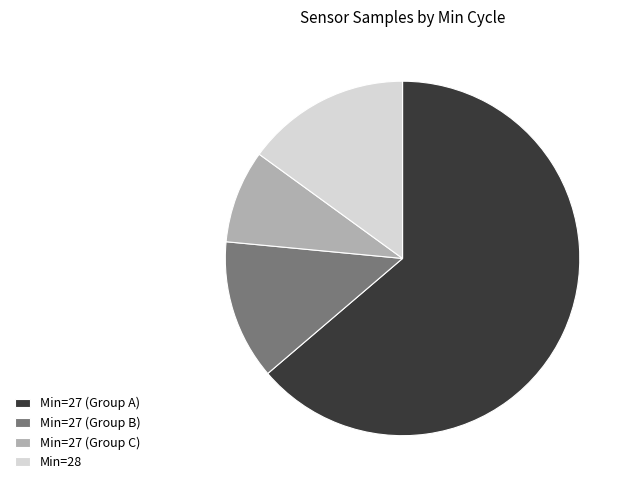

Does Min=27 (Group C) represent more than half of the total?

No